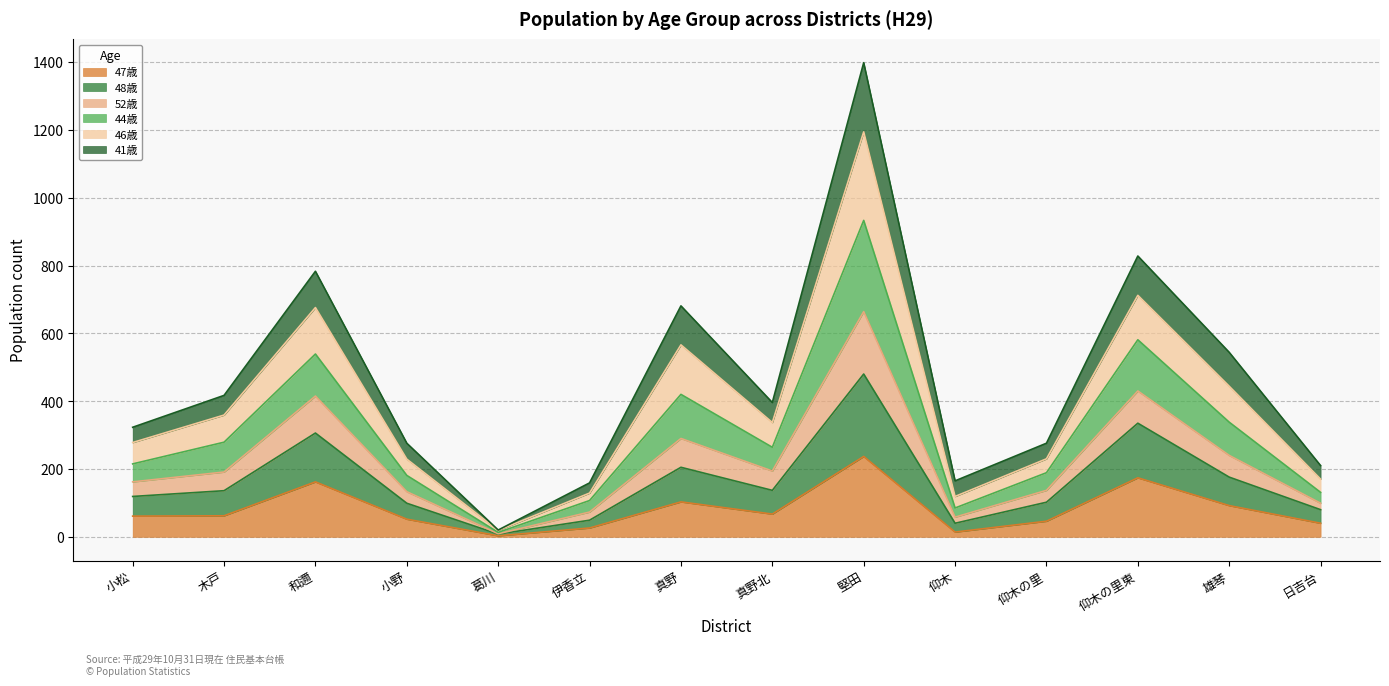

What is the value of the 47歳 point at the 2nd from the left?

62